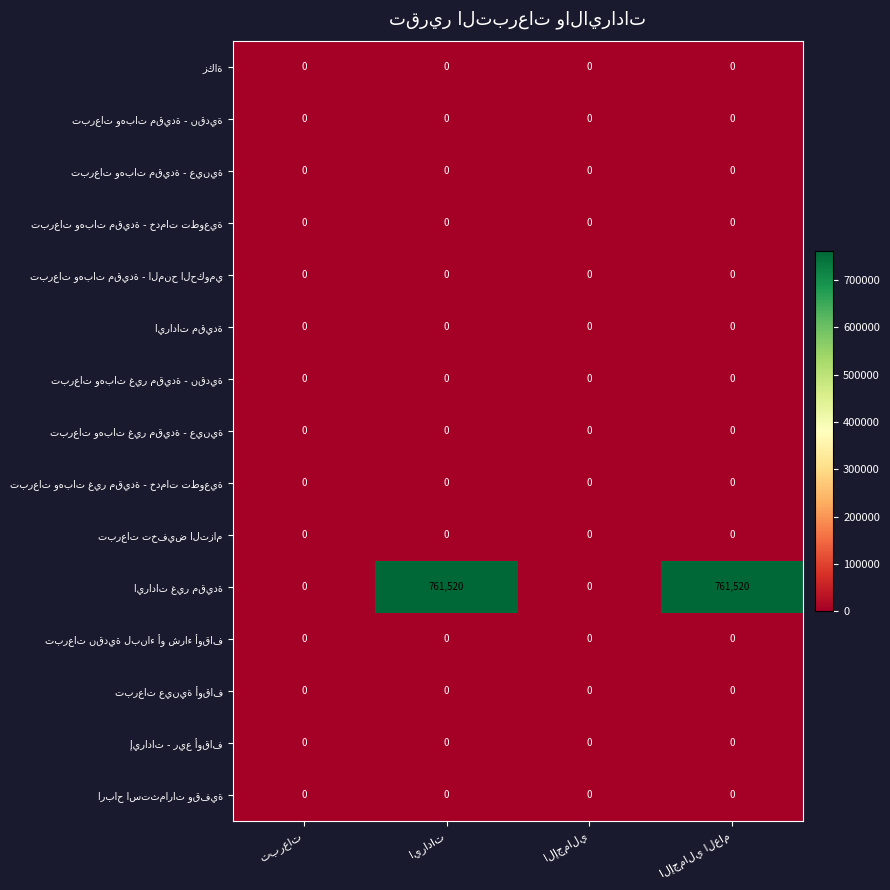

At which category does the chart reach its peak across all series?

ايرادات